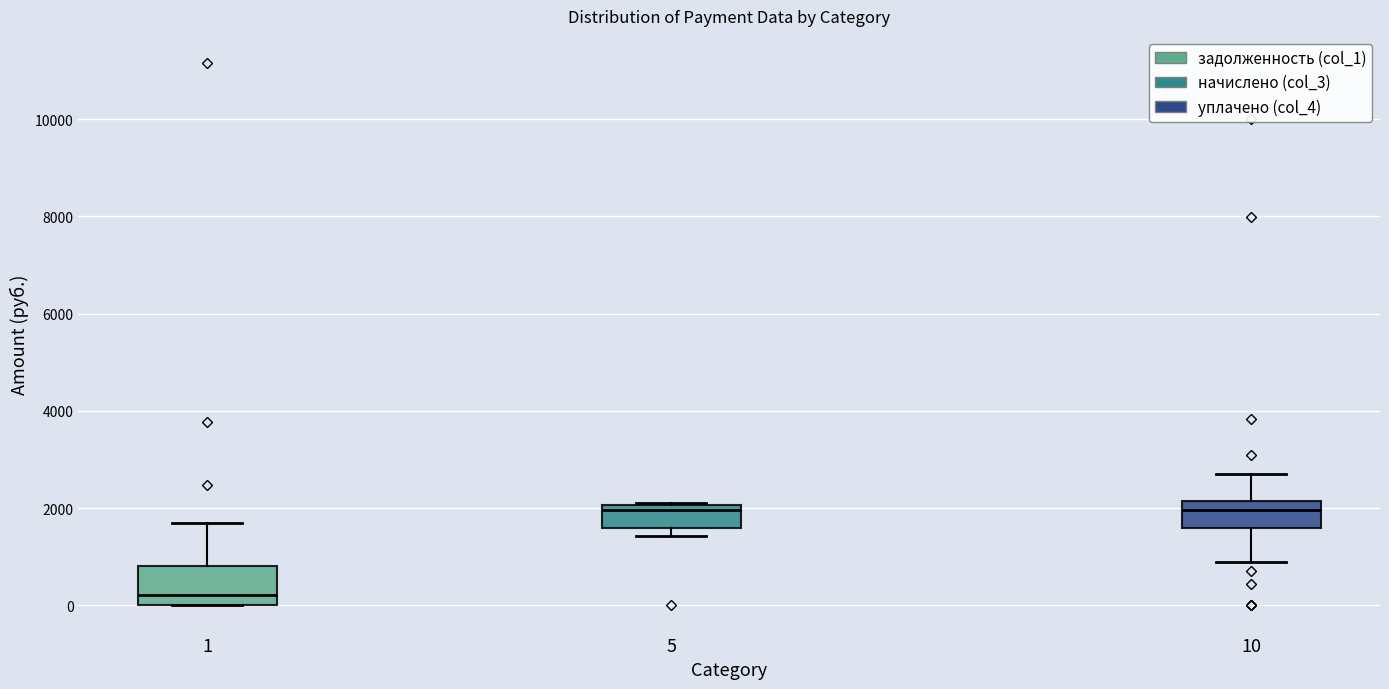

Where is the upper edge of the box at x = 1 on the y-axis? The values are not printed on the chart, so give them approximately, as read against the axis.

800